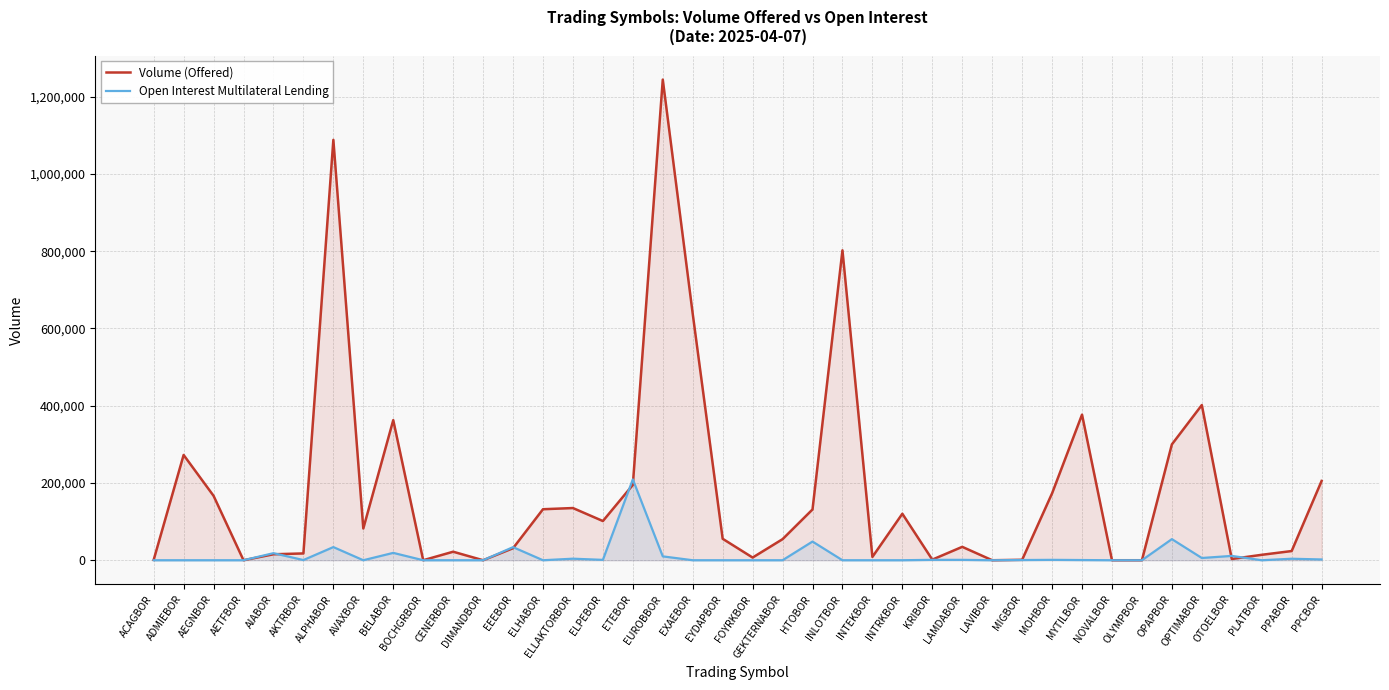

How many distinct data groups are displayed?

2